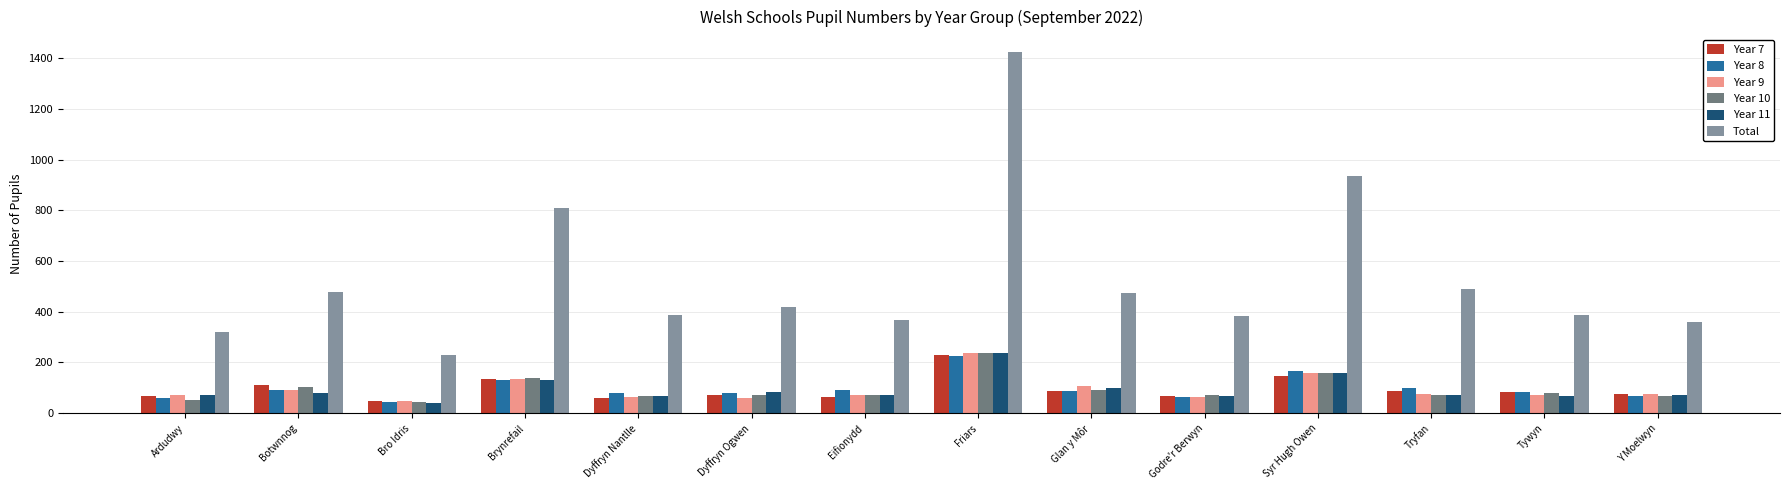

Which series has the largest total across all categories?

Total